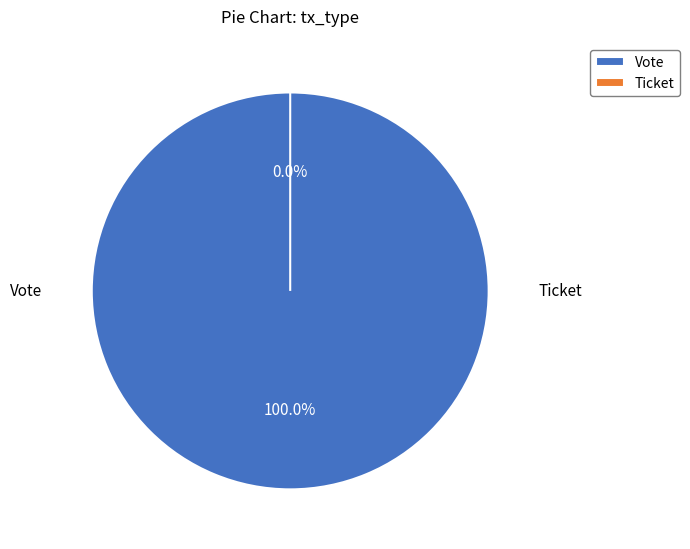

Which slice represents more than half of the pie?

Vote